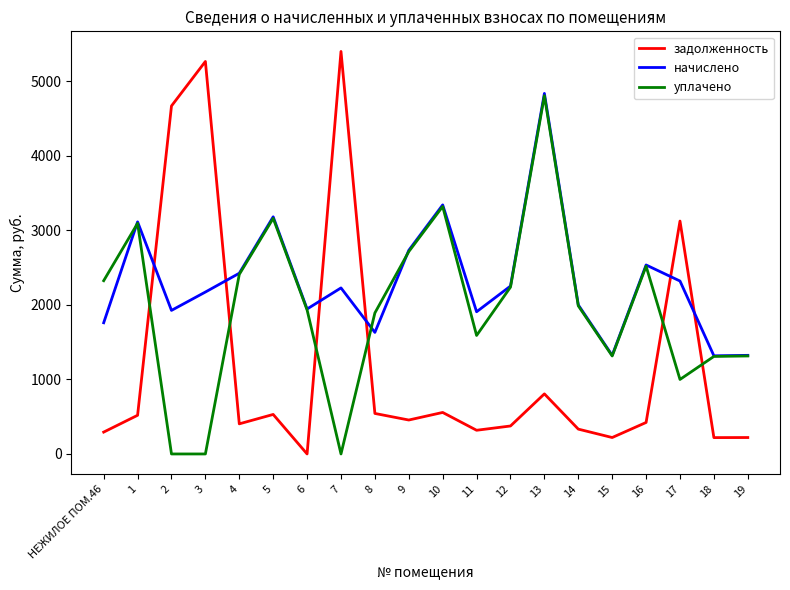

What is the approximate value of начислено at 6?

1945.3